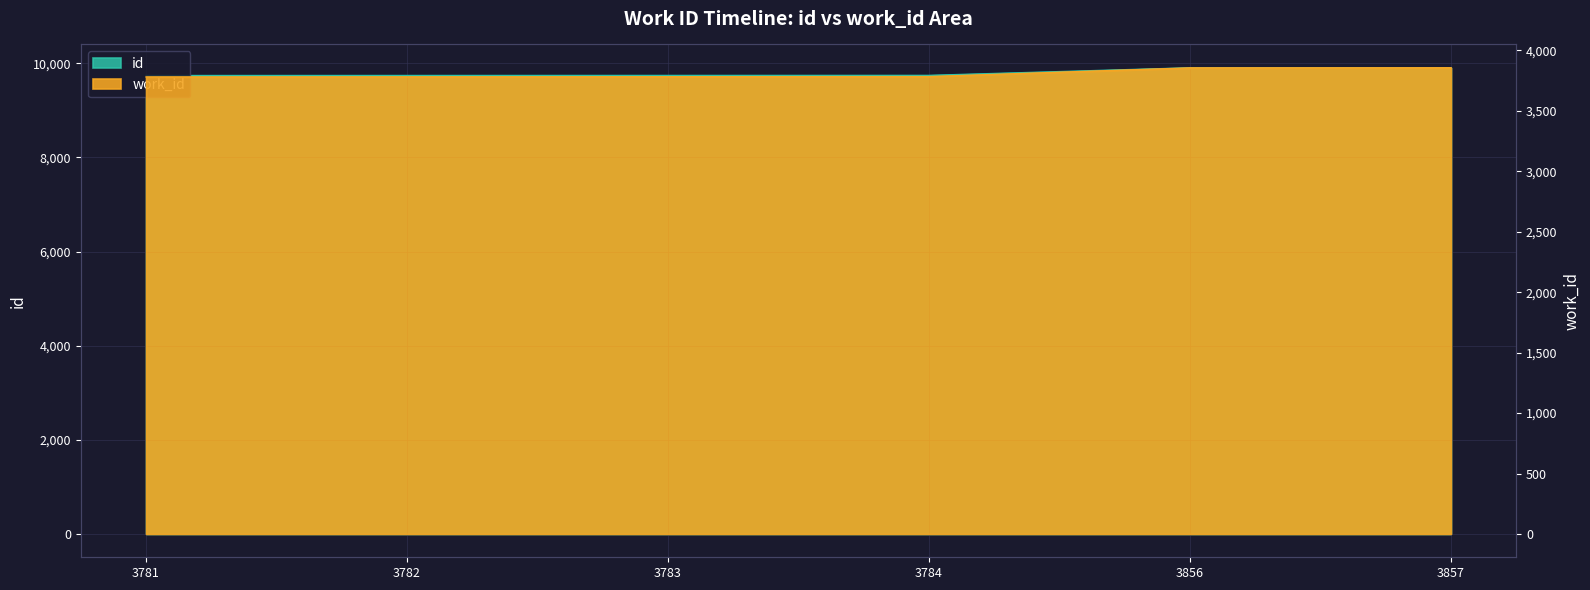

What is the approximate value of work_id at 3856, to the nearest 5?

3855